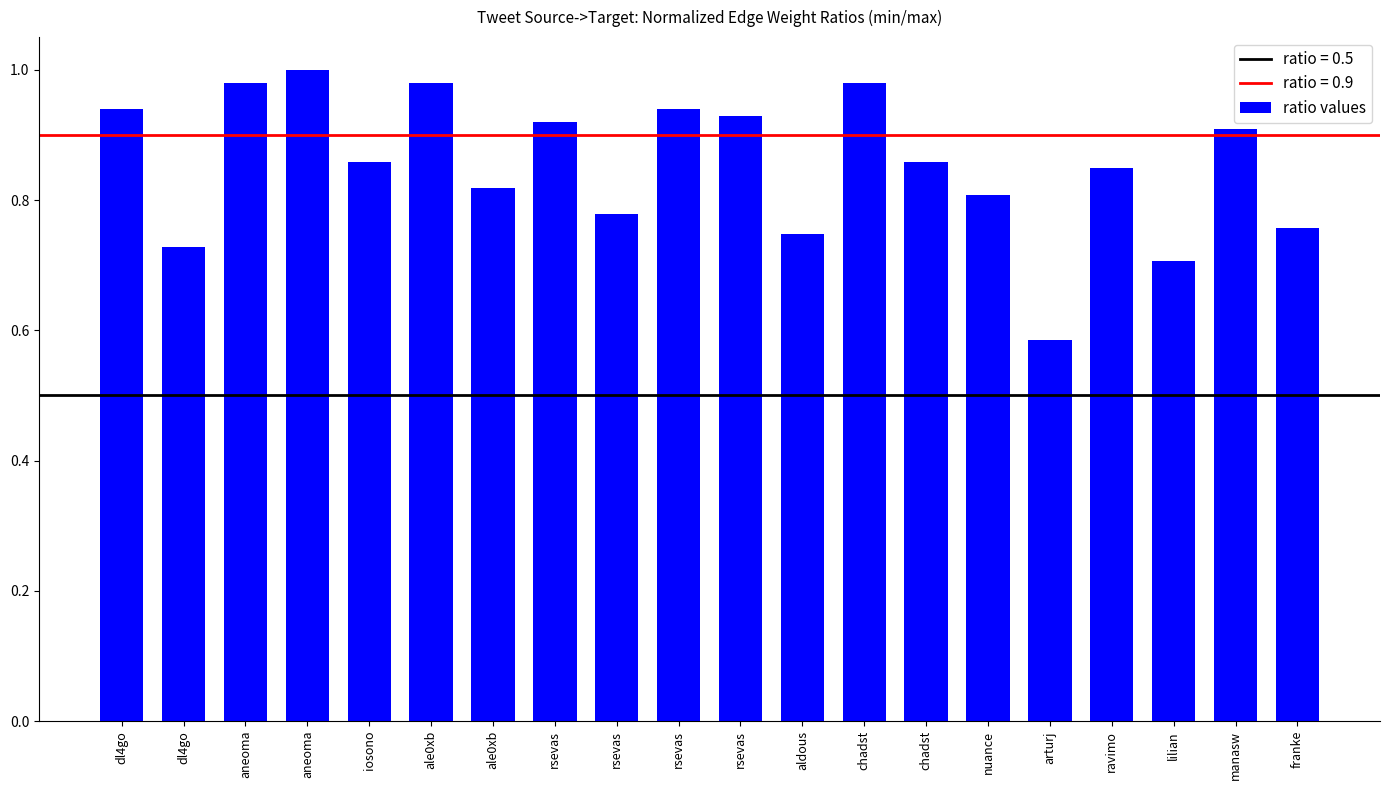

Where is the data nearest to the value 0?

arturj